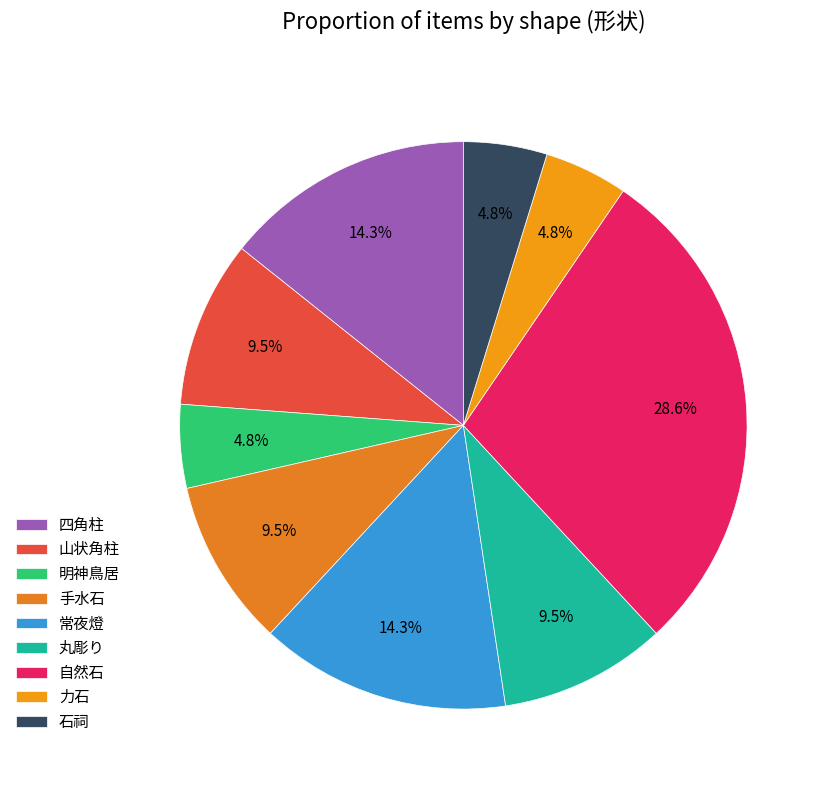

What is the largest slice in the pie chart?

自然石